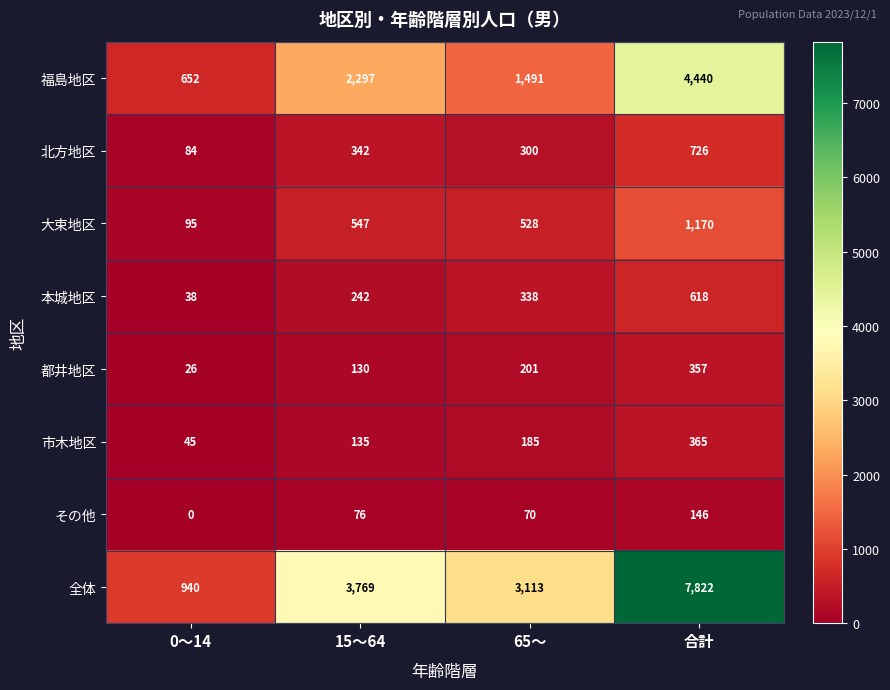

Count the number of categories in the chart.

4